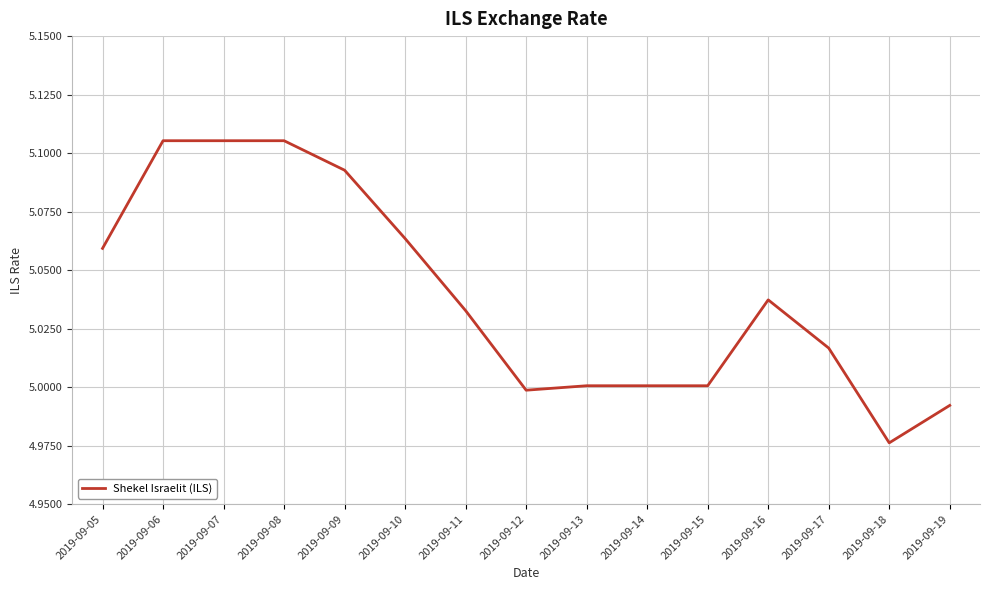

What is the difference between the maximum and minimum values?

0.1